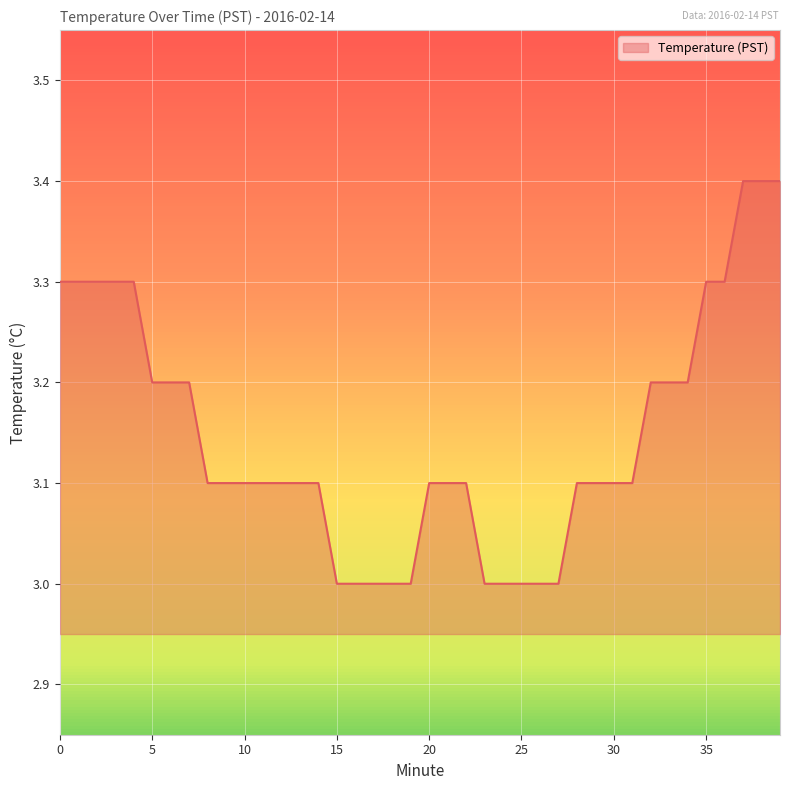

Reading left to right, transcribe all the data shown in this chart.

3.3	3.3	3.3	3.3	3.3	3.2	3.2	3.2	3.1	3.1	3.1	3.1	3.1	3.1	3.1	3.0	3.0	3.0	3.0	3.0	3.1	3.1	3.1	3.0	3.0	3.0	3.0	3.0	3.1	3.1	3.1	3.1	3.2	3.2	3.2	3.3	3.3	3.4	3.4	3.4